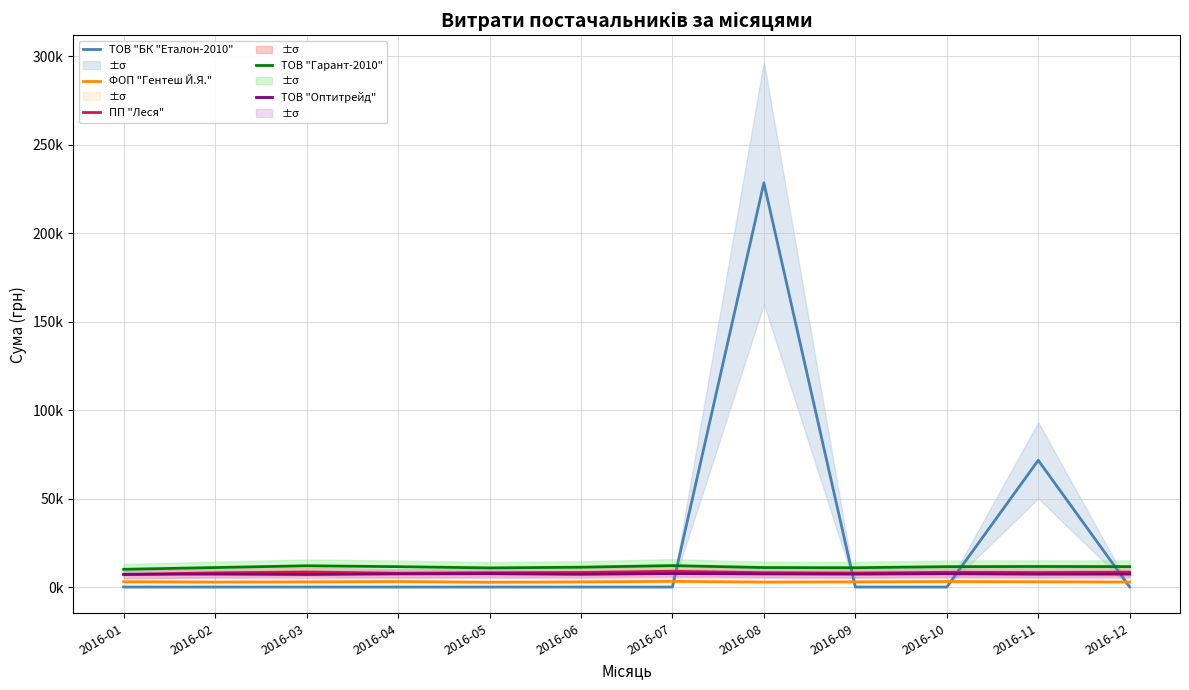

Reading right to left, transcribe all the data shown in this chart.

ТОВ "БК "Еталон-2010": 0.0	71619.1	0.0	0.0	228462.1	0.0	0.0	0.0	0.0	0.0	0.0	0.0
ФОП "Гентеш Й.Я.": 2800.0	2967.0	3100.0	2900.0	2800.0	3200.0	2900.0	2700.0	3100.0	2900.0	2800.0	3000.0
ПП "Леся": 8390.0	8200.0	8300.0	7900.0	8100.0	8900.0	8200.0	8100.0	7800.0	8500.0	8000.0	7000.0
ТОВ "Гарант-2010": 11530.0	11600.0	11500.0	10900.0	11000.0	12100.0	11200.0	10800.0	11500.0	12000.0	11000.0	10000.0
ТОВ "Оптитрейд": 7300.0	7265.0	7500.0	7300.0	7400.0	7600.0	7200.0	7500.0	7400.0	7100.0	7300.0	7200.0